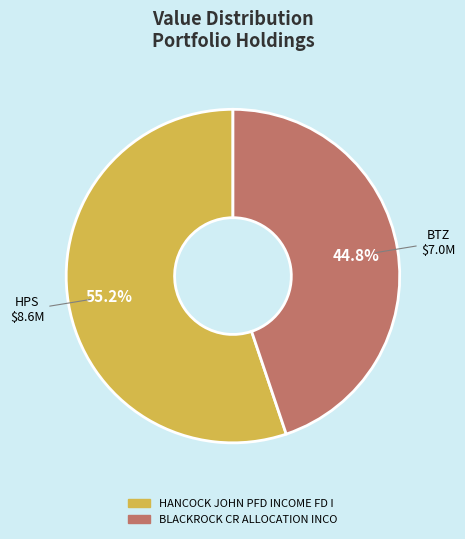

What percentage is NOT represented by HPS $8.6M?

44.8%